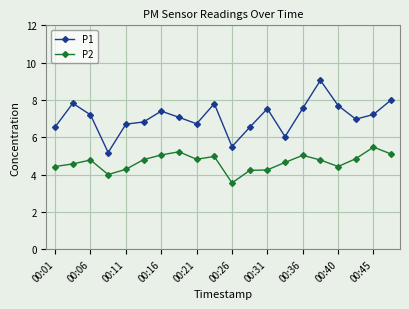

Which series has the largest range (max minus min)?

P1